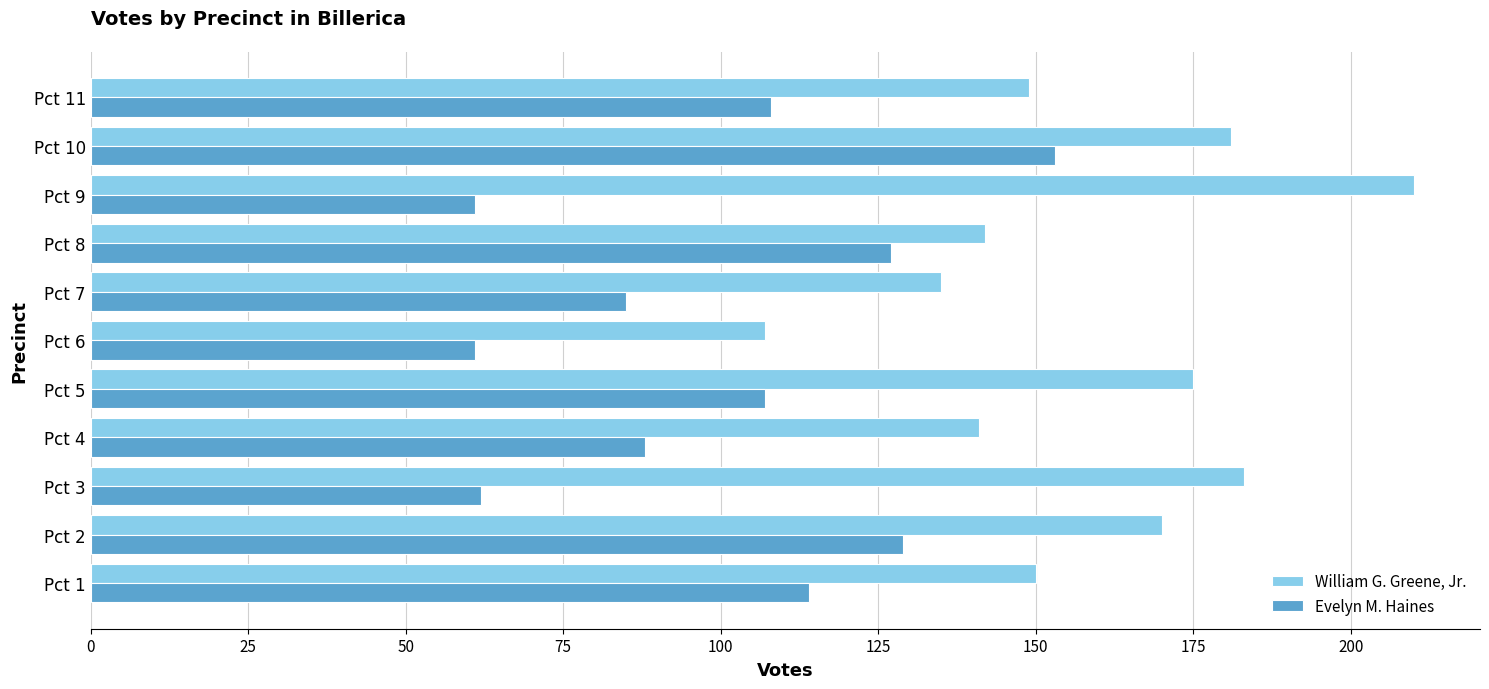

At how many categories does at least one series exceed 102?

11